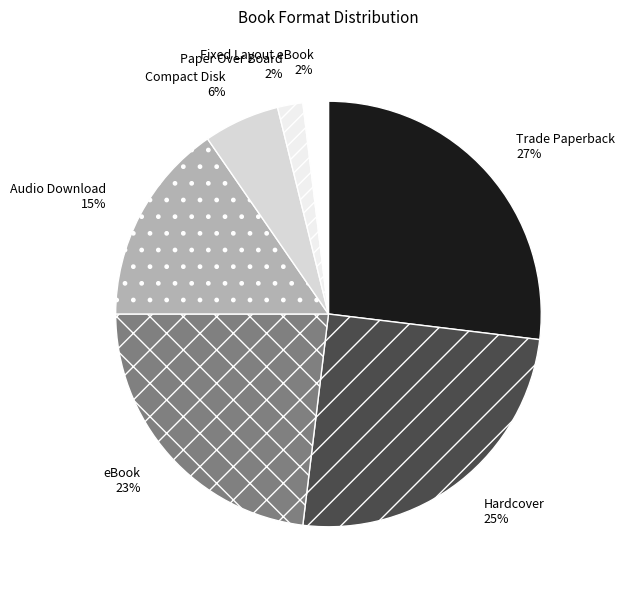

Count the number of slices in the pie.

7